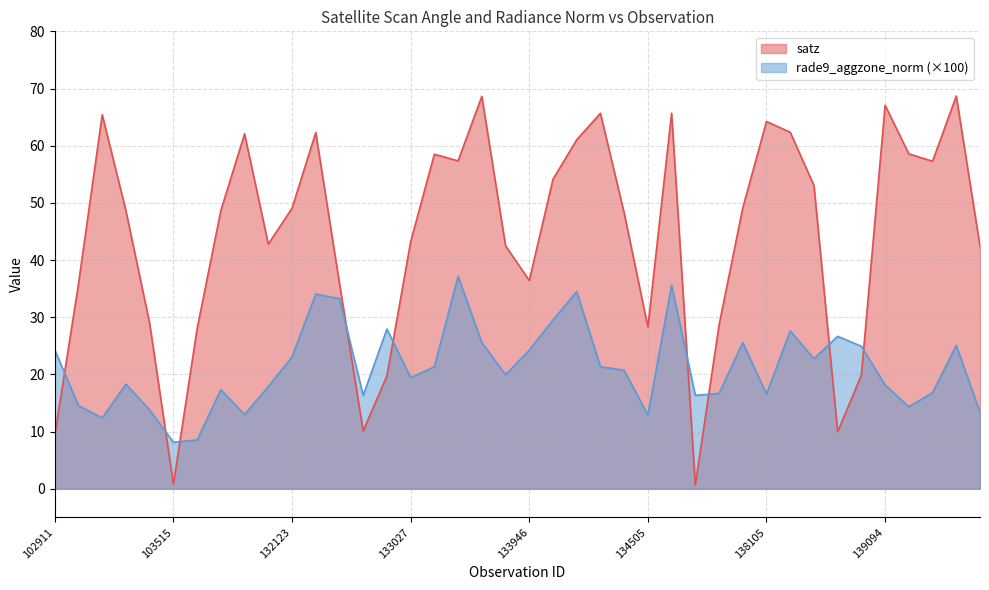

The rade9_aggzone_norm series shows 10.8 at 133027. True or false?

False